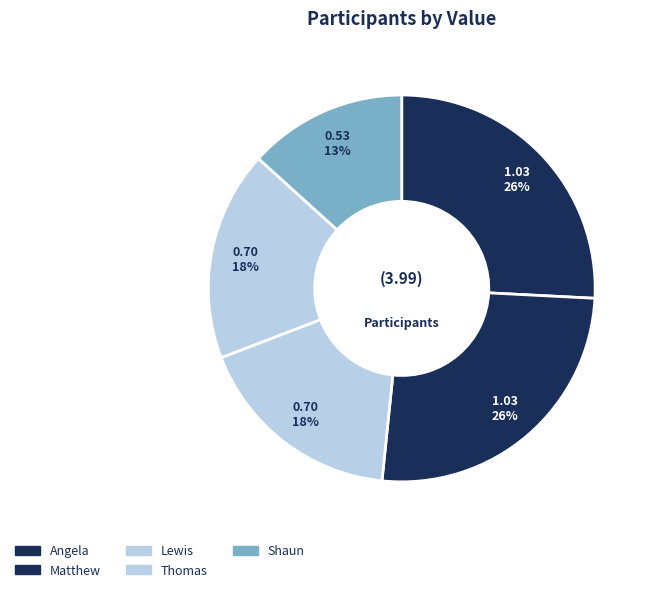

Is there a majority slice in this chart?

No